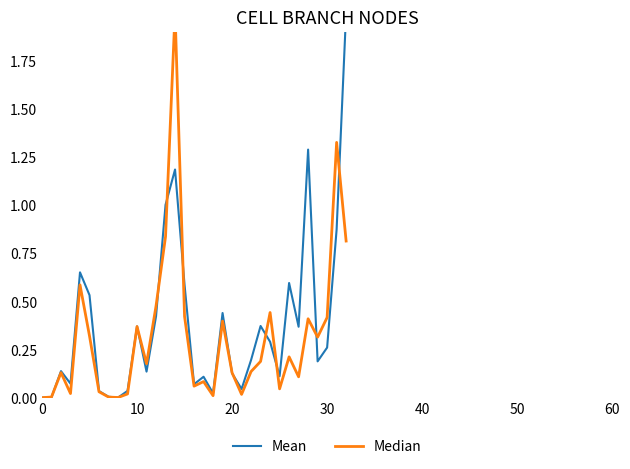

Where is Median nearest to the value 1?

13